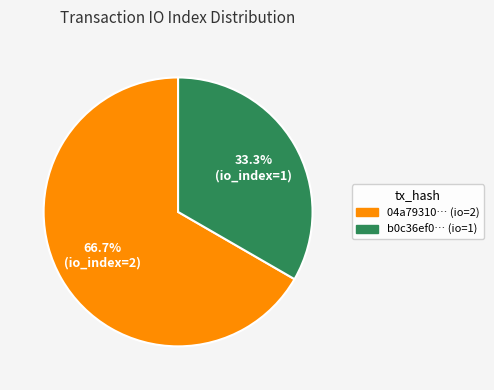

Count the number of slices in the pie.

2